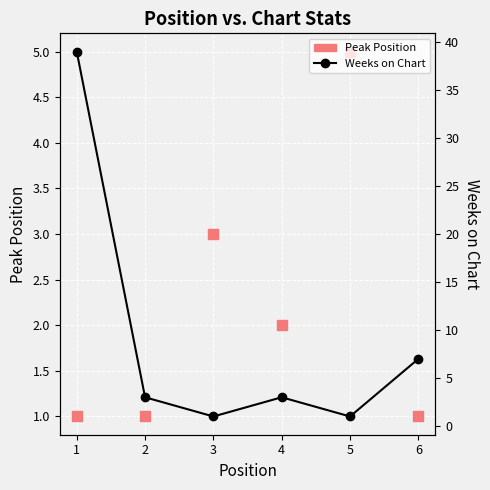

Is the value of Weeks on Chart at 4 greater than the value of Peak Position at 3?

No